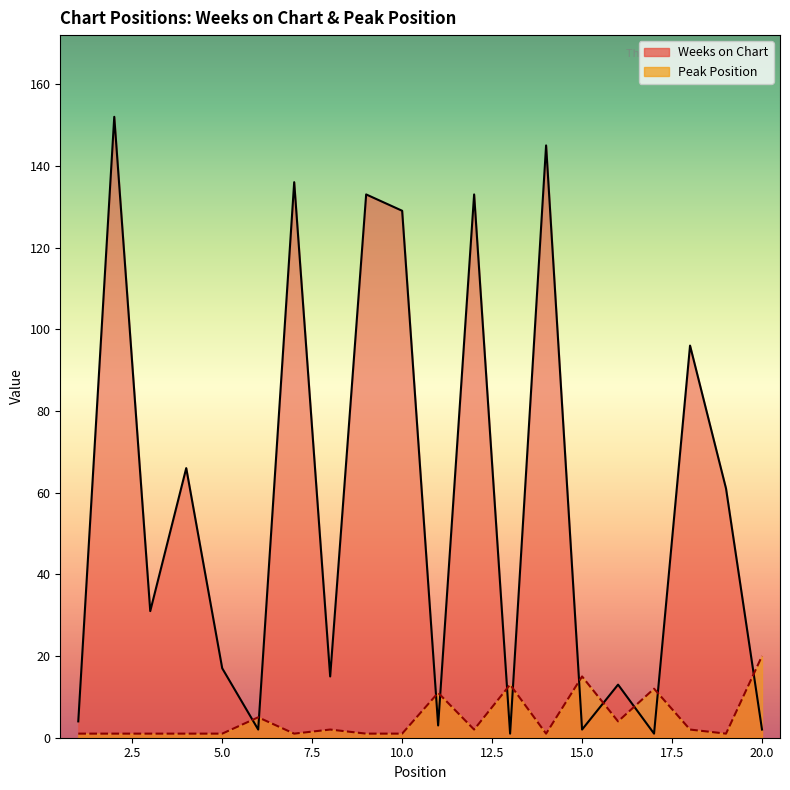

What is the sum of all Peak Position values?

96